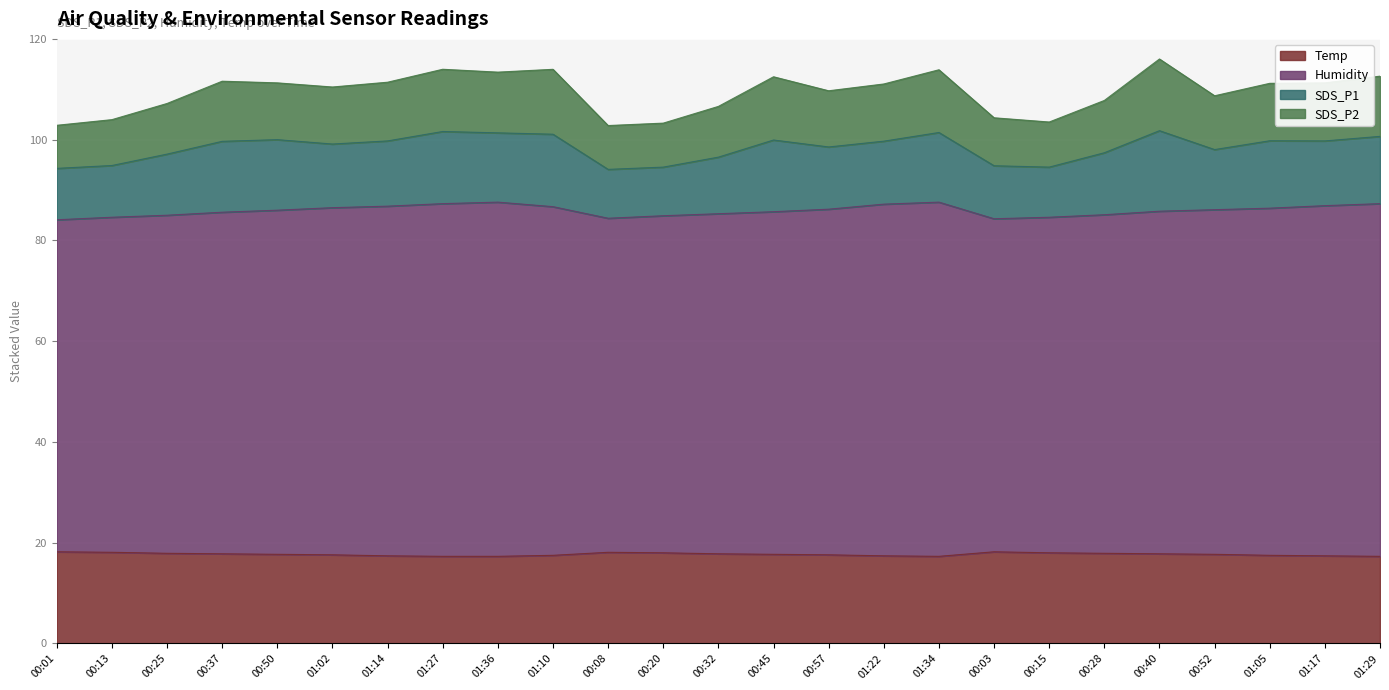

True or false: Temp and SDS_P2 intersect in this chart.

False